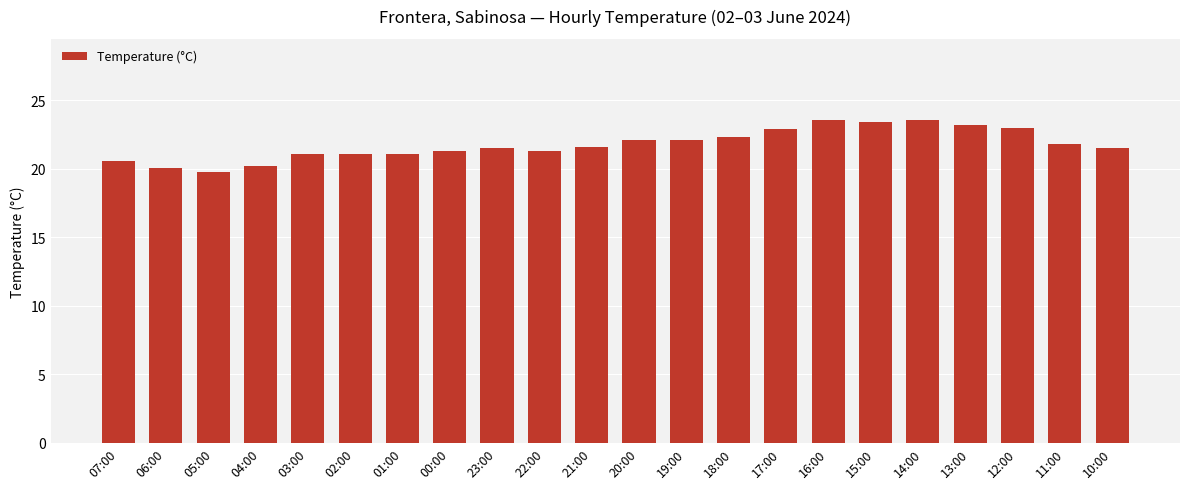

What is the label of the 12th bar from the right?

21:00